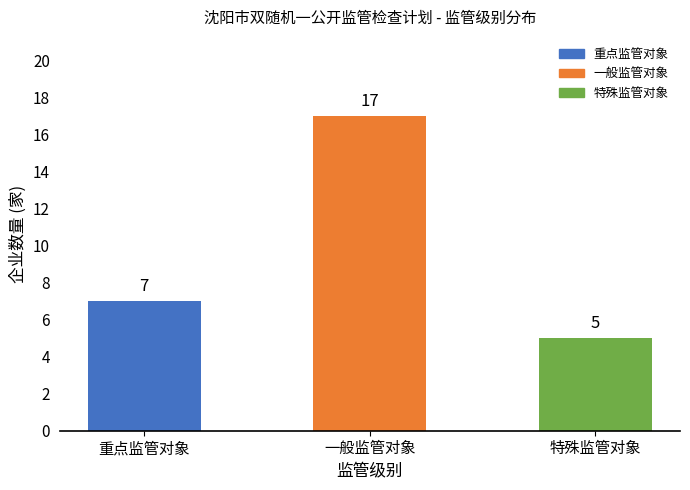

The chart shows a value of 4 at 一般监管对象. True or false?

False